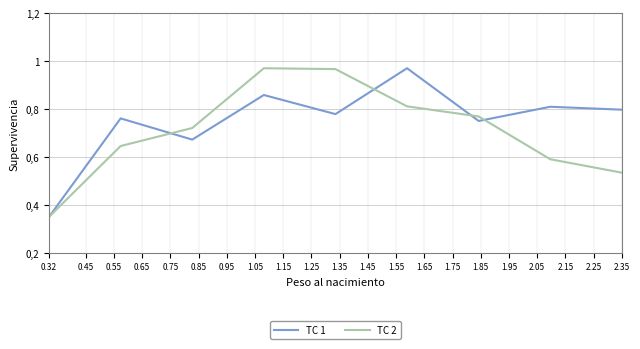

At how many categories does at least one series exceed 0?

9